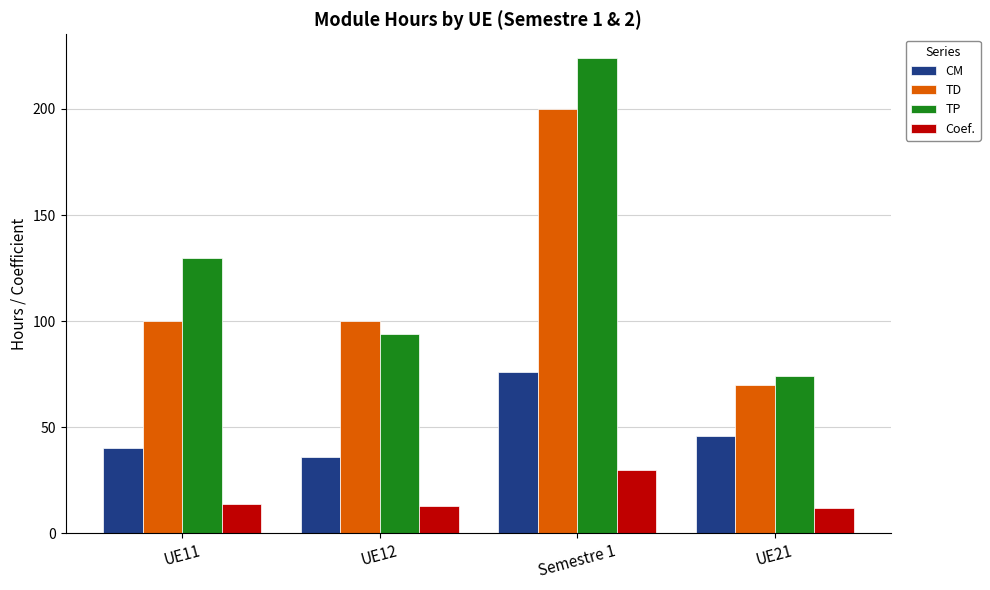

The TP series shows 130 at UE11. True or false?

True